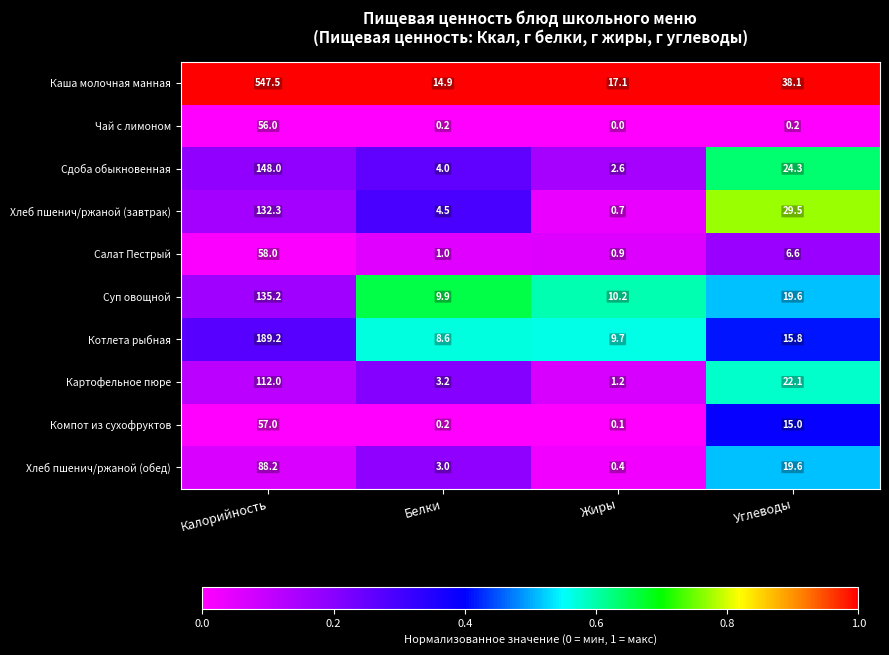

True or false: Компот из сухофруктов has a value of 57.0 at Калорийность.

True